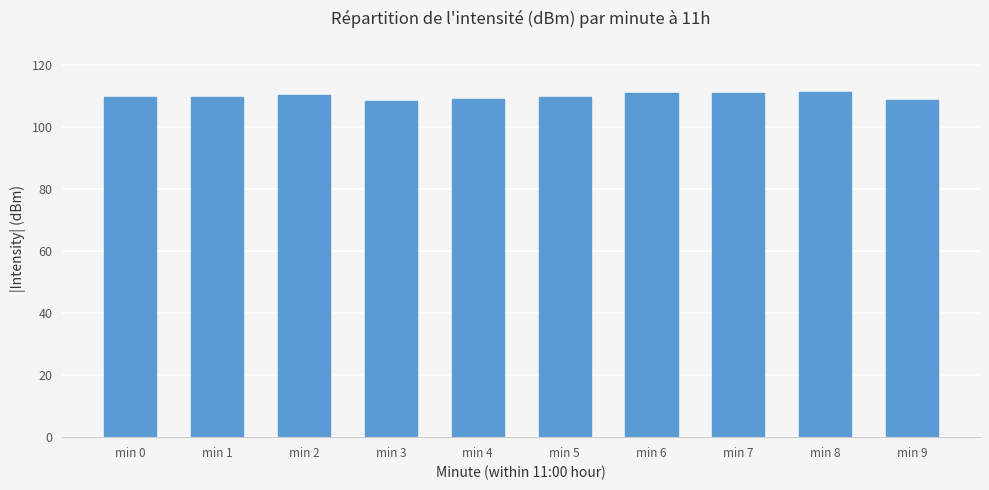

What is the difference between the maximum and minimum values?

2.7